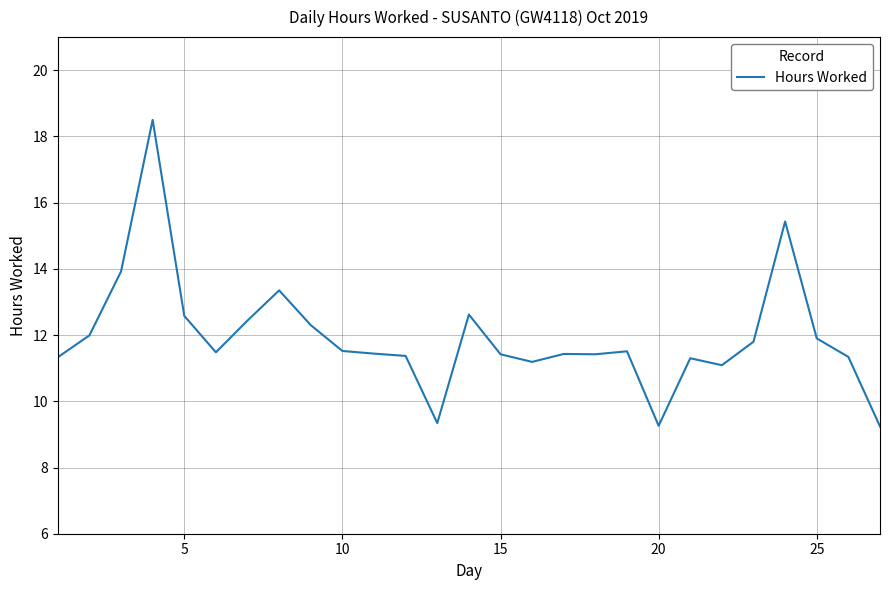

What is the difference between the maximum and minimum values?

9.3